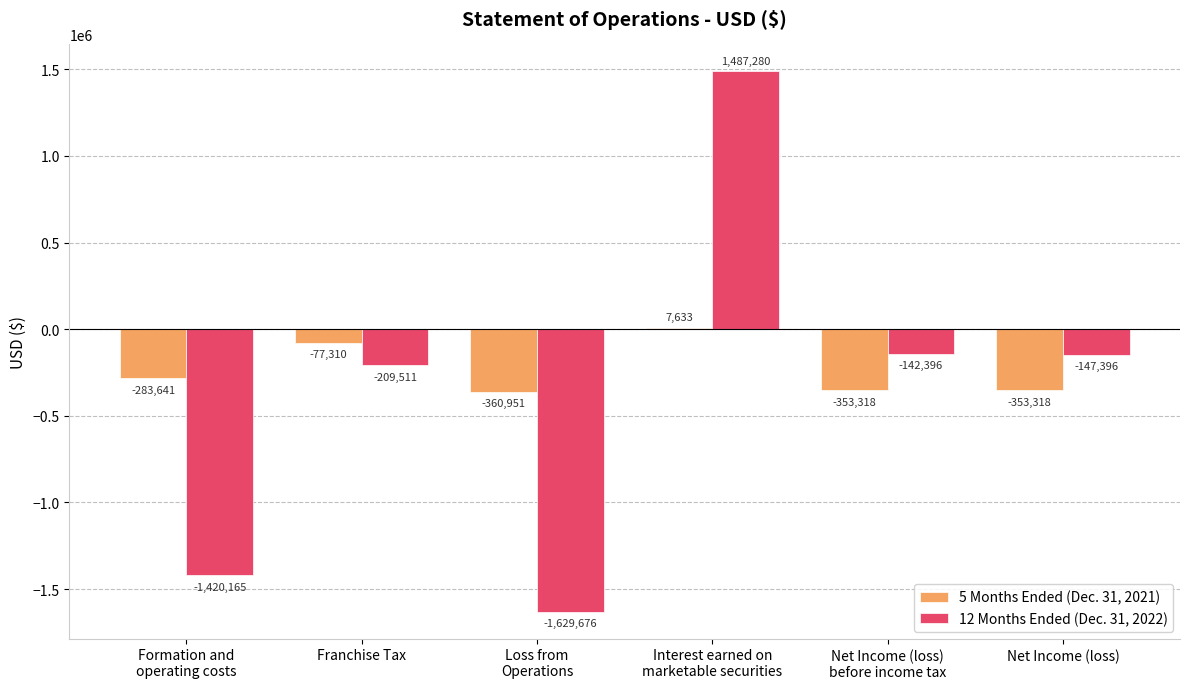

What is the sum of all 5 Months Ended (Dec. 31, 2021) values?

-1420905